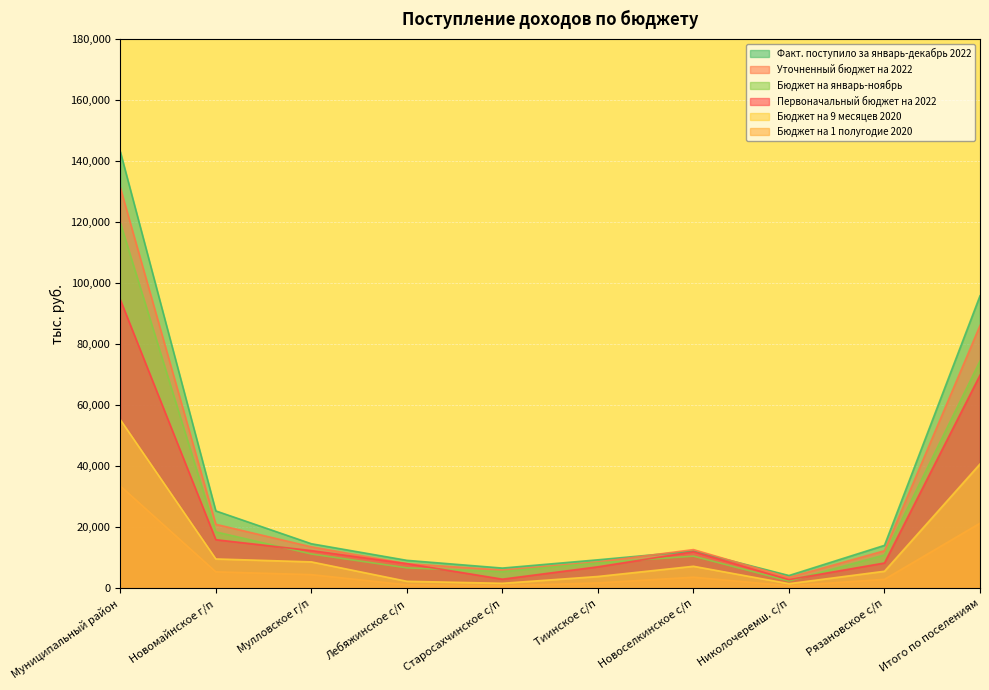

Where is the first local minimum for Уточненный бюджет на 2022?

Старосахчинское с/п